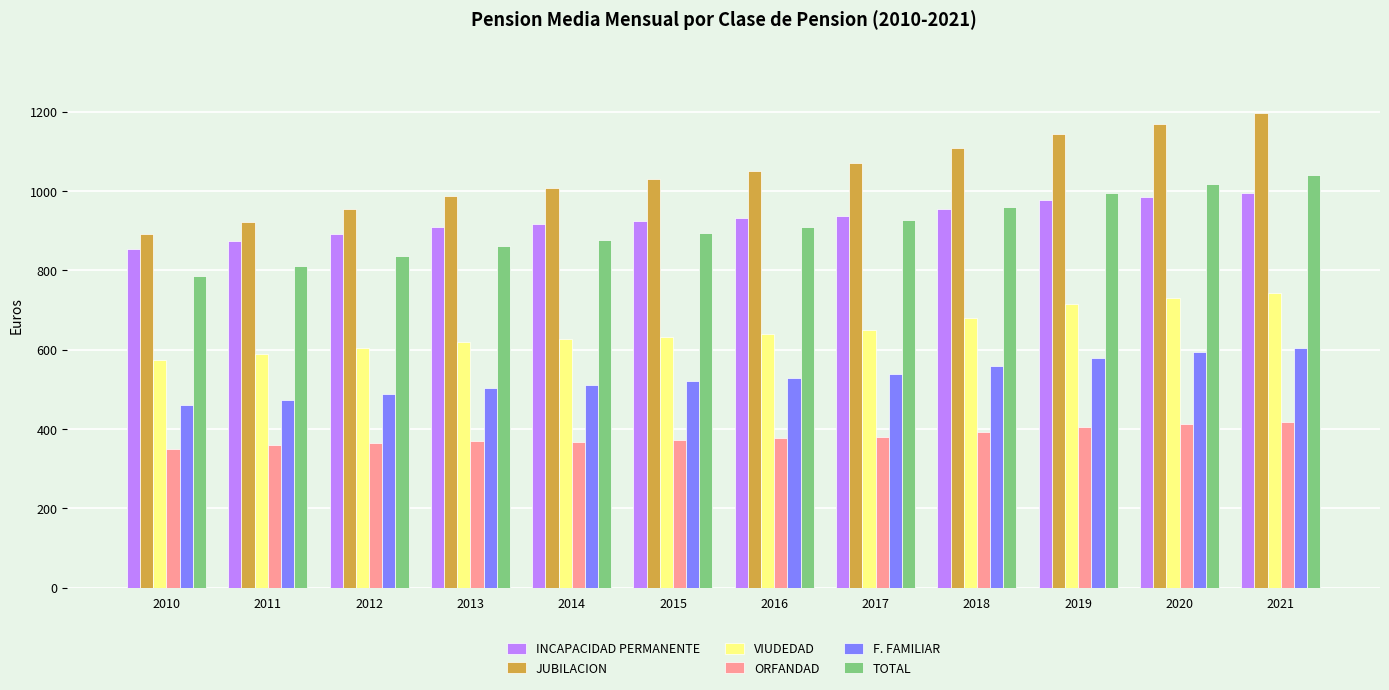

What is the difference between the maximum and minimum values in the VIUDEDAD series?

168.9